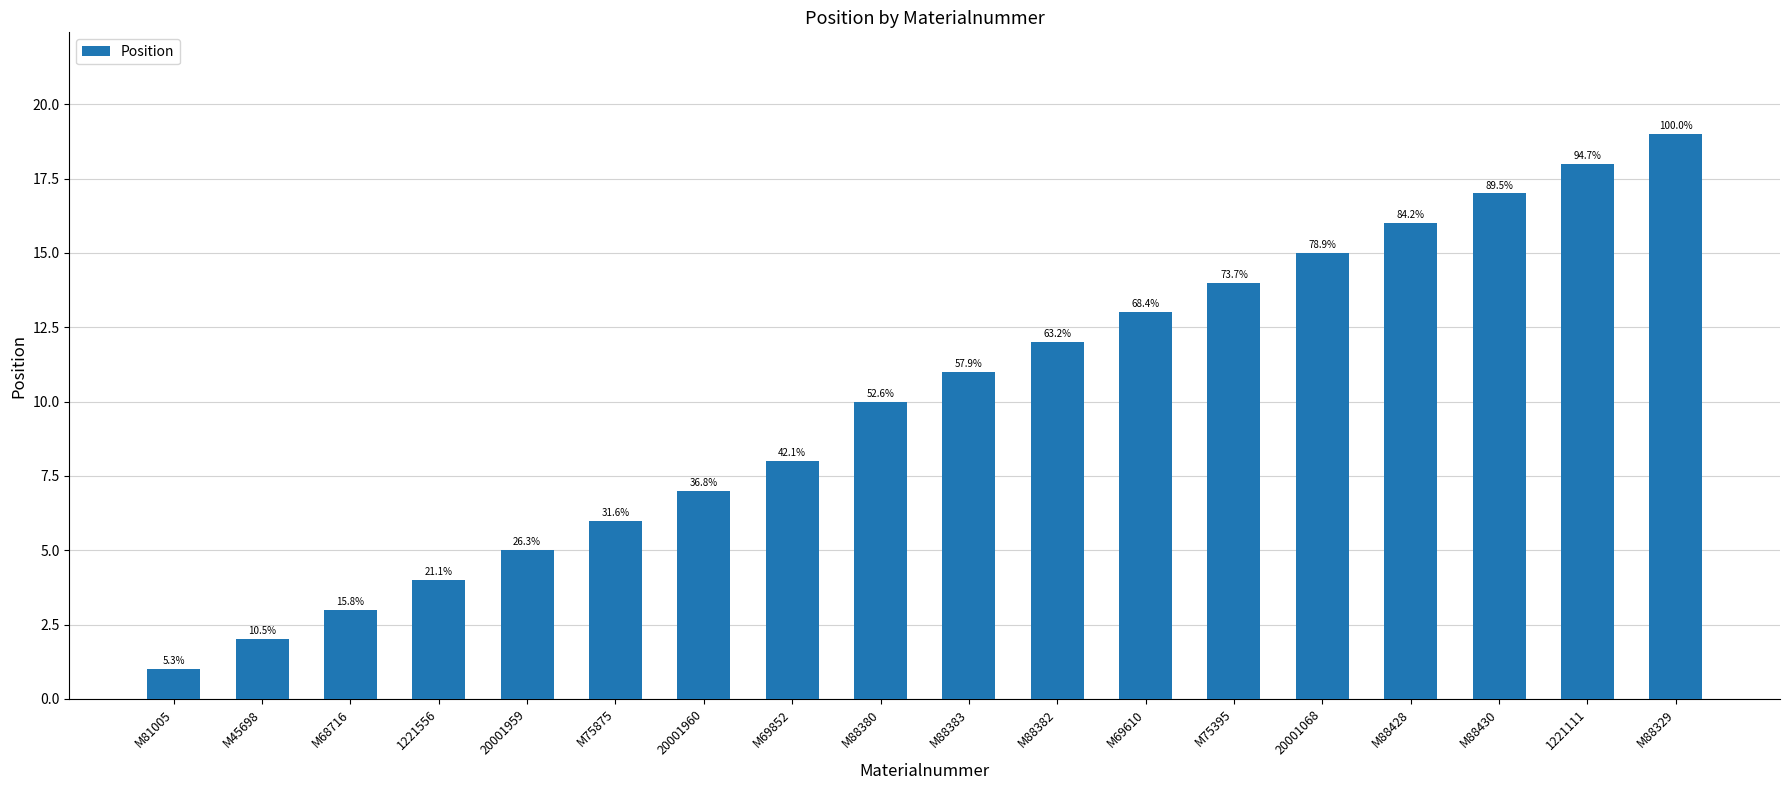

How many bars are there in total?

18